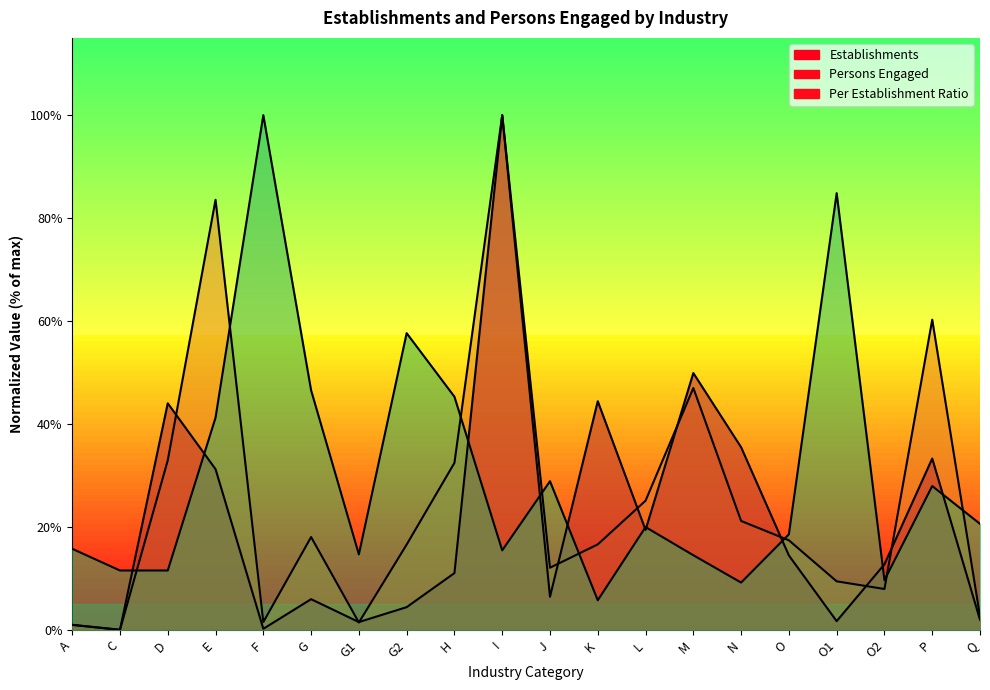

Rank the series at E from lowest to highest value.

Establishments, Per Establishment, Persons Engaged